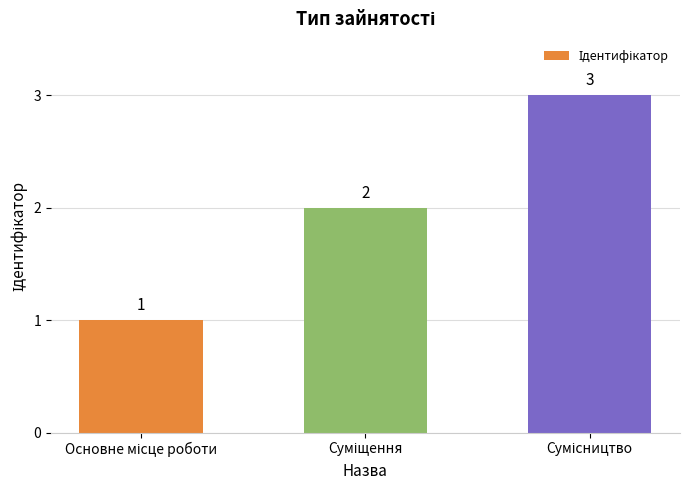

What is the value of the 3rd bar from the left?

3